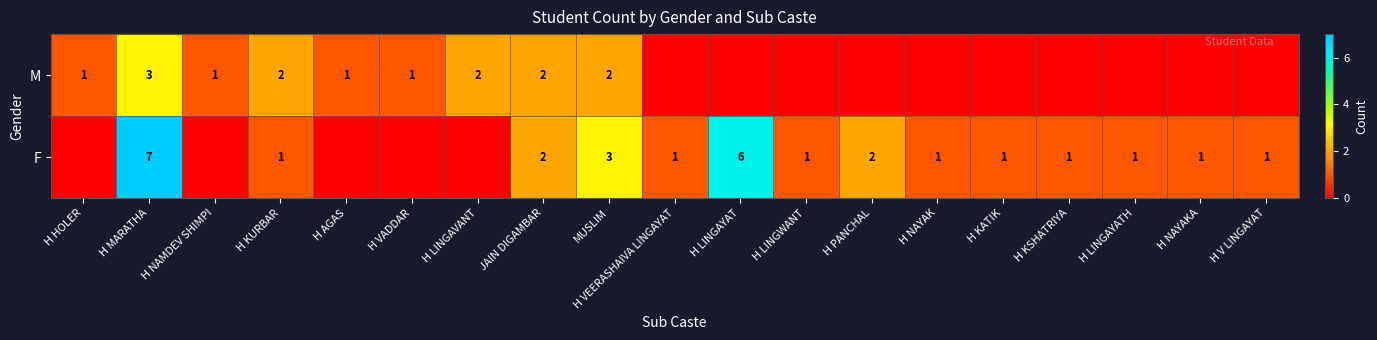

What is the sum of the F values at H LINGAYATH and MUSLIM?

4